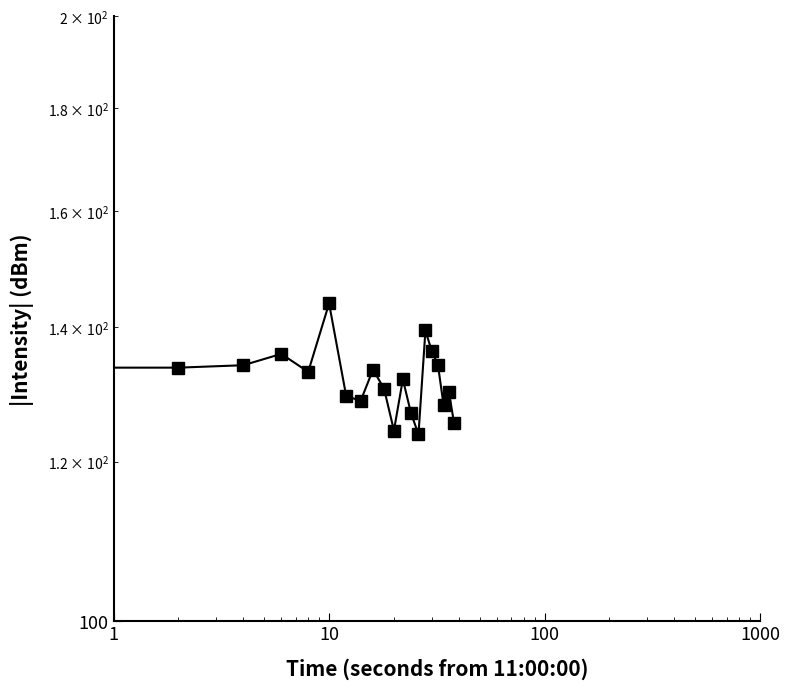

True or false: the data shows 244.7 at 14.

False